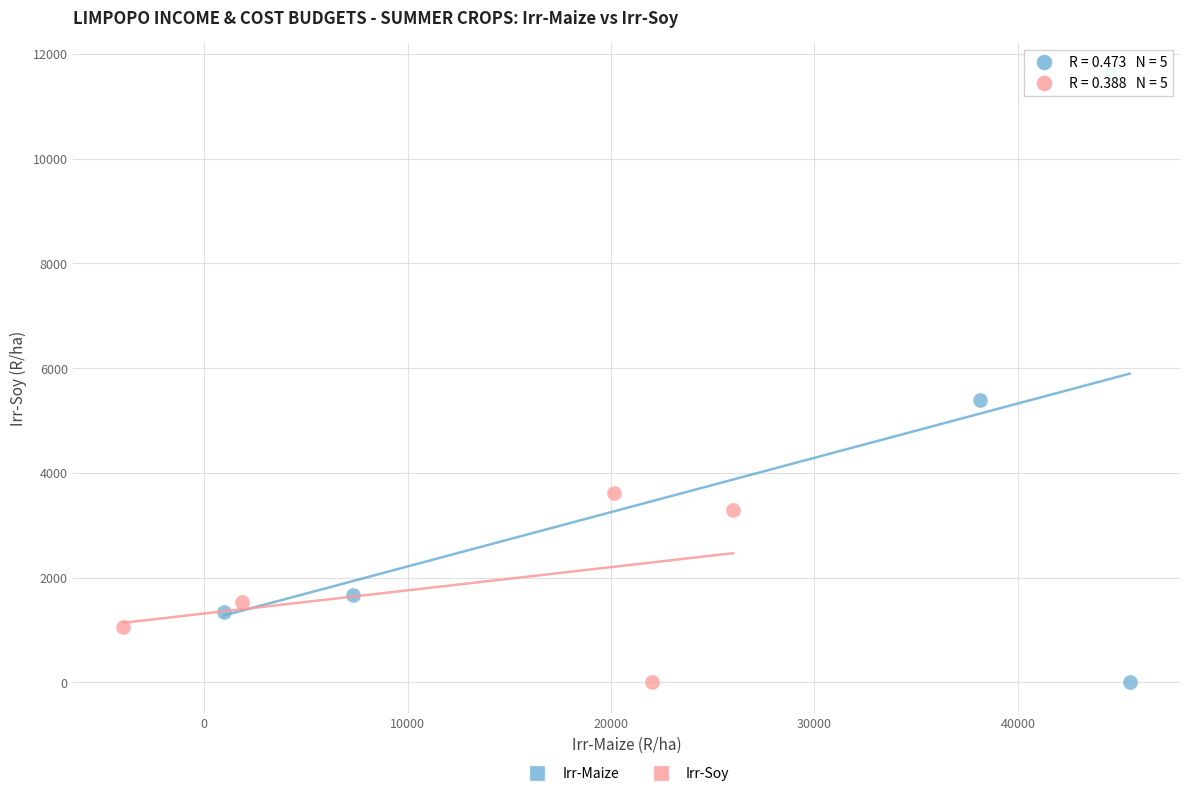

What are all the series names shown in the legend?

Irr-Maize, Irr-Soy